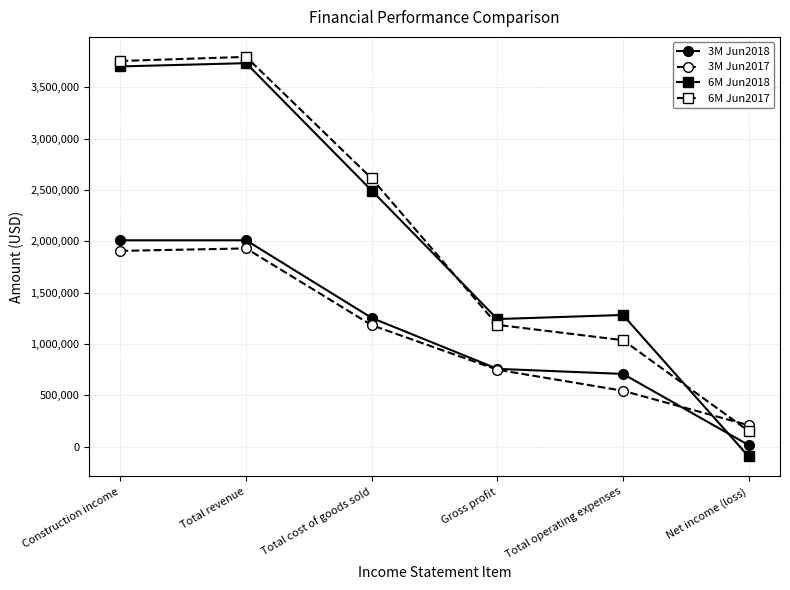

List the series in order of their peak value, highest first.

6M Jun2017, 6M Jun2018, 3M Jun2018, 3M Jun2017